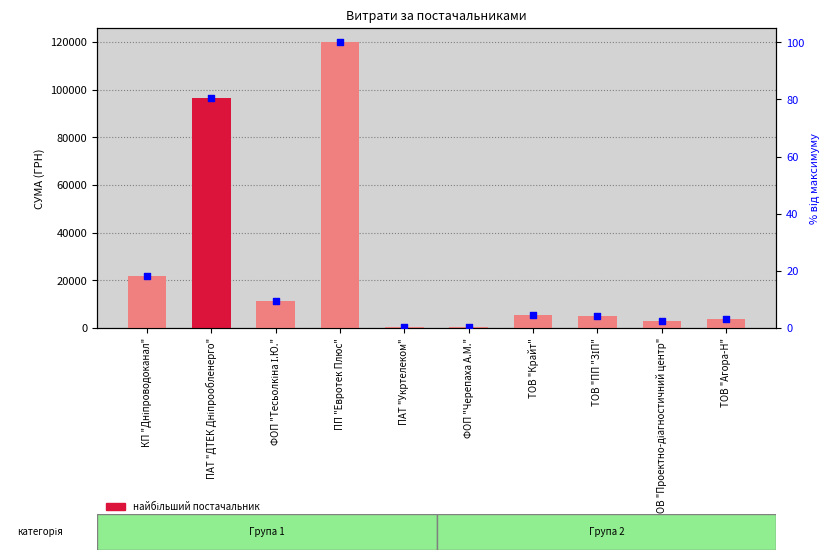

What are all the series names shown in the legend?

СУМА (ГРН), % від макс.